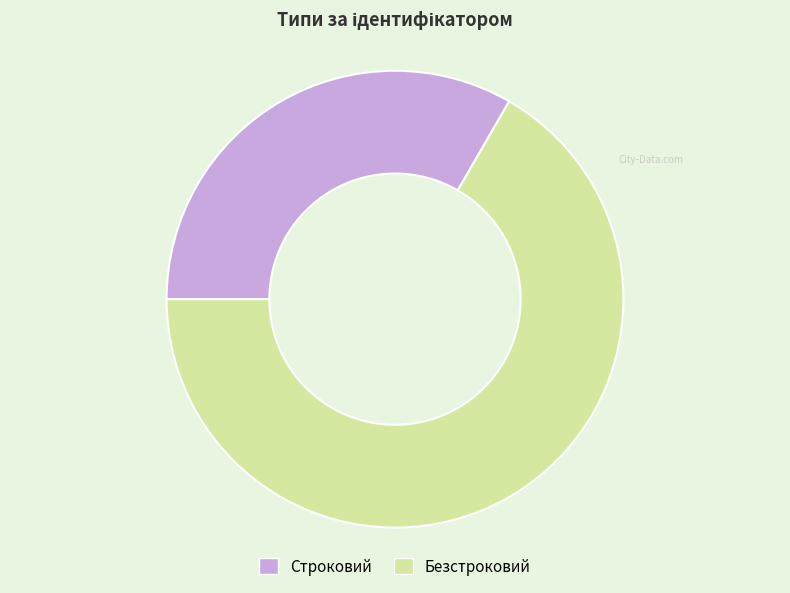

True or false: Безстроковий accounts for 81% of the total.

False